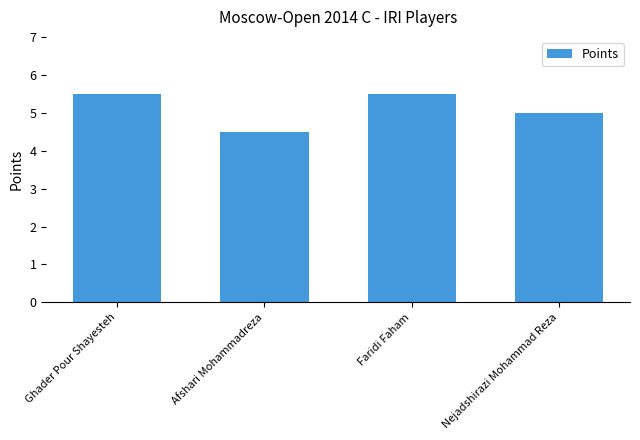

Approximately how many times larger is the value at Afshari Mohammadreza compared to Nejadshirazi Mohammad Reza?

0.9